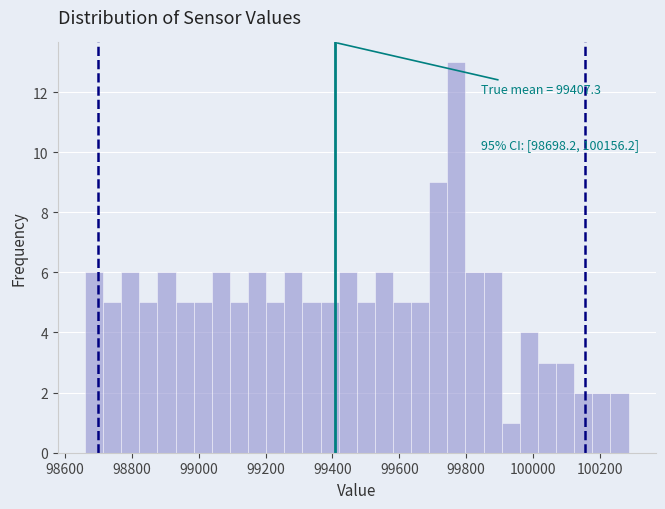

Around what value on the x-axis is the tallest bar? Give the approximate position of its centre, as read against the axis.

99780